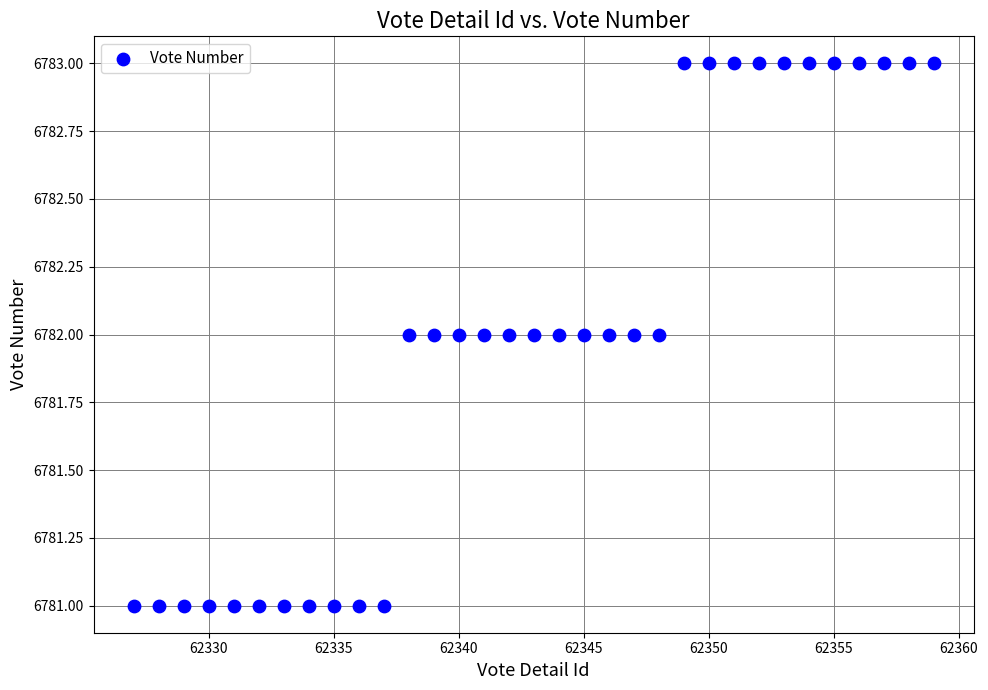

What is the range of X values (max minus min)?

32